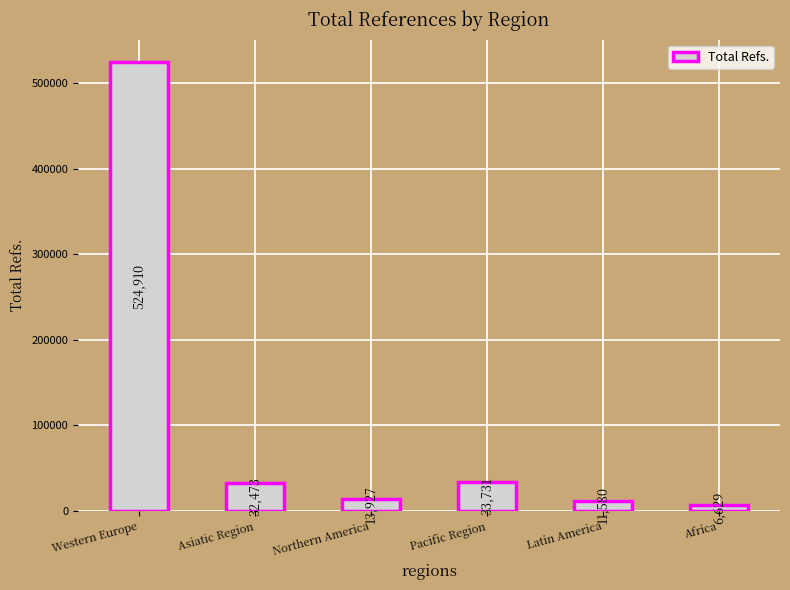

Read the value at Northern America.

13927